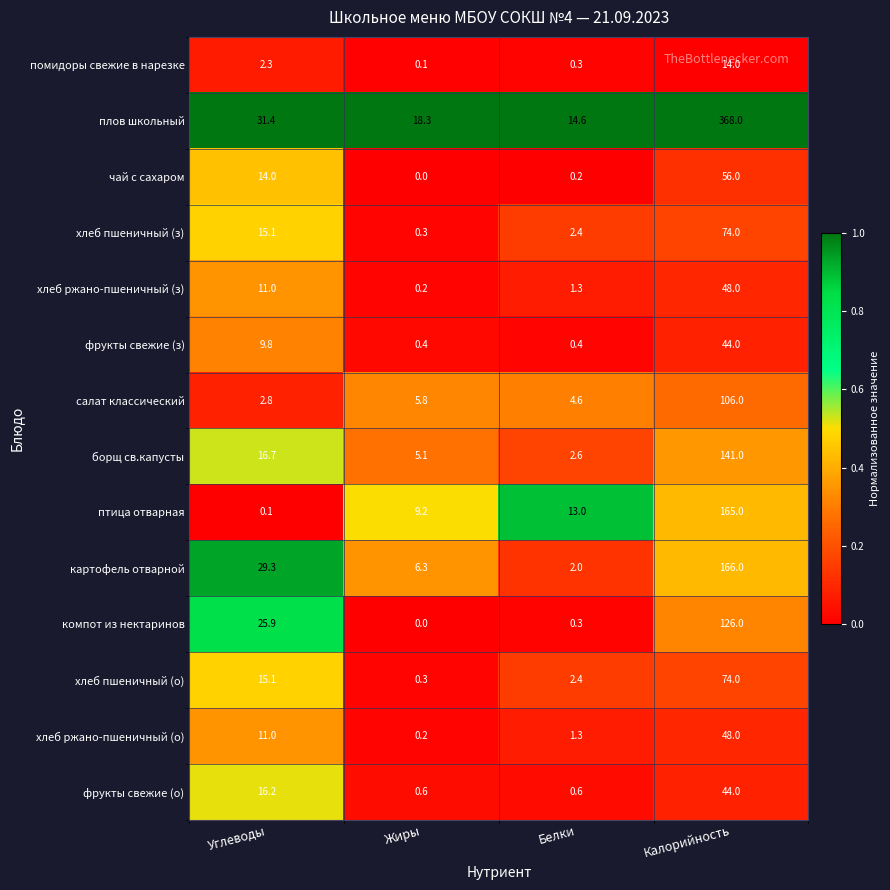

What is the spread (max minus min) of values at Калорийность?

354.0